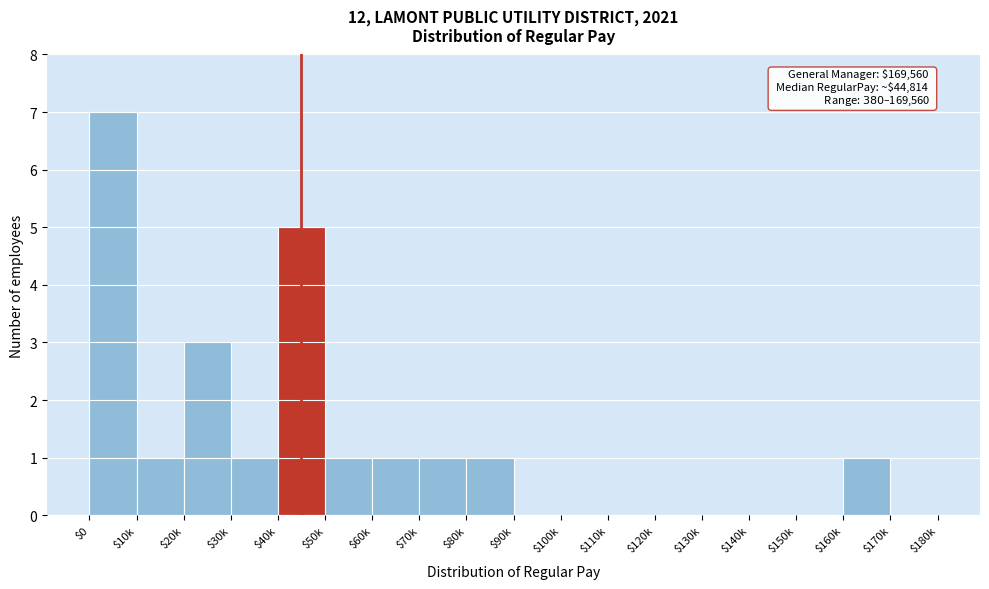

The value at $100k is 4. True or false?

False